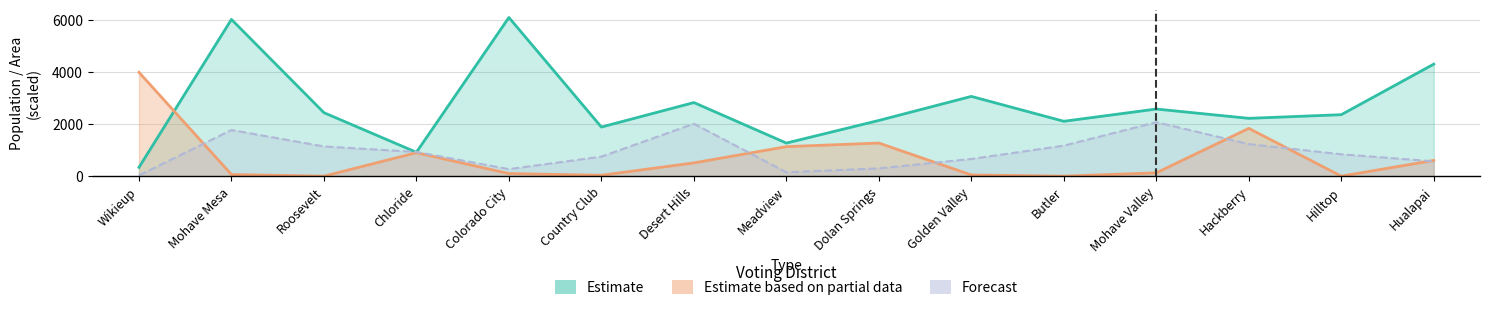

At Mohave Mesa, list the series in order from smallest to largest.

Estimate based on partial data, Forecast, Estimate